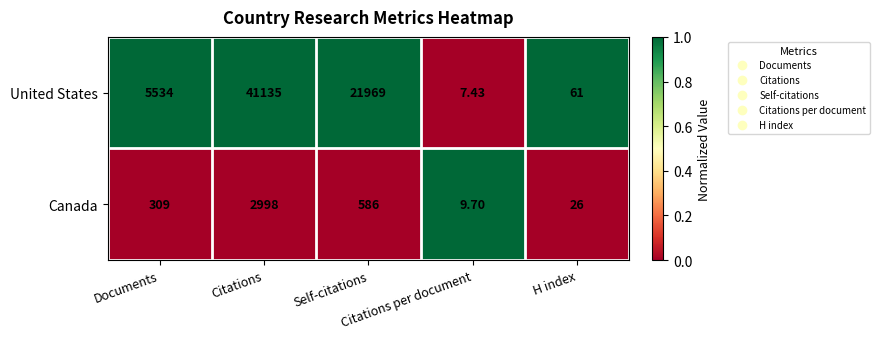

Which series has the largest total across all categories?

United States